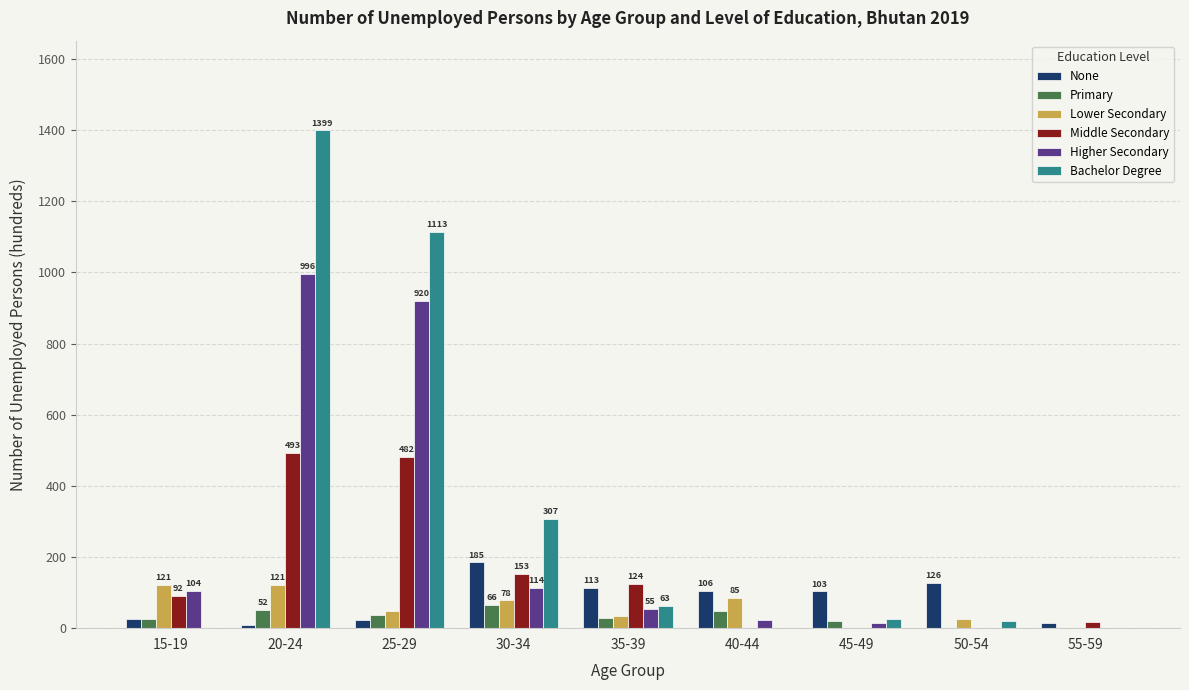

Between 20-24 and 30-34, which series saw the biggest shift?

Bachelor Degree